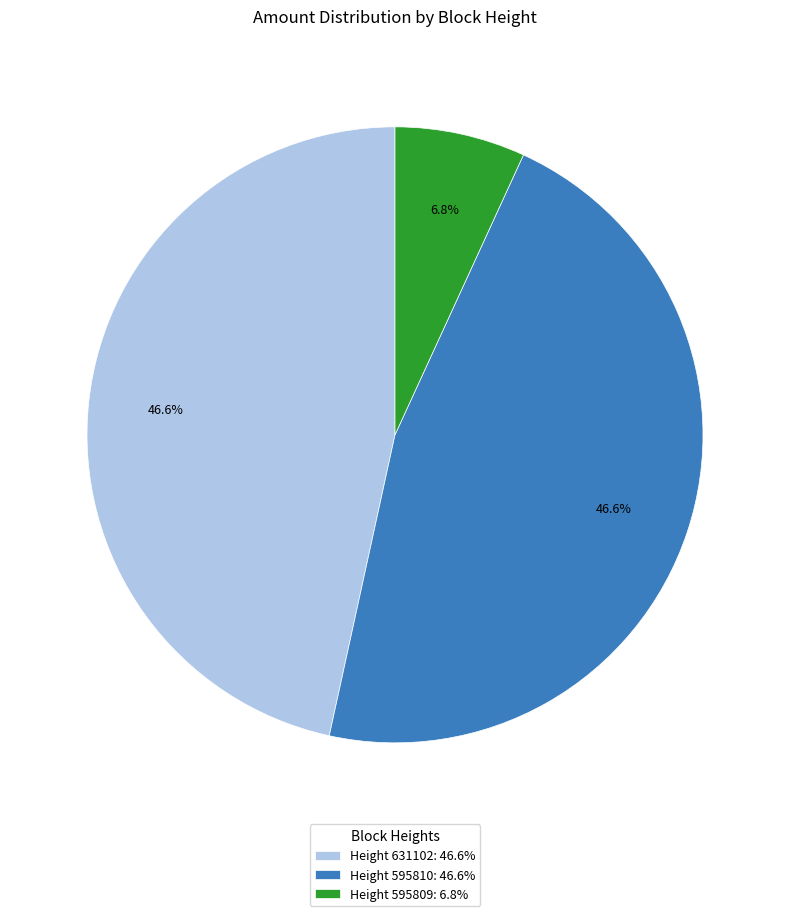

Is Height 631102: 46.6% the majority of the pie?

No